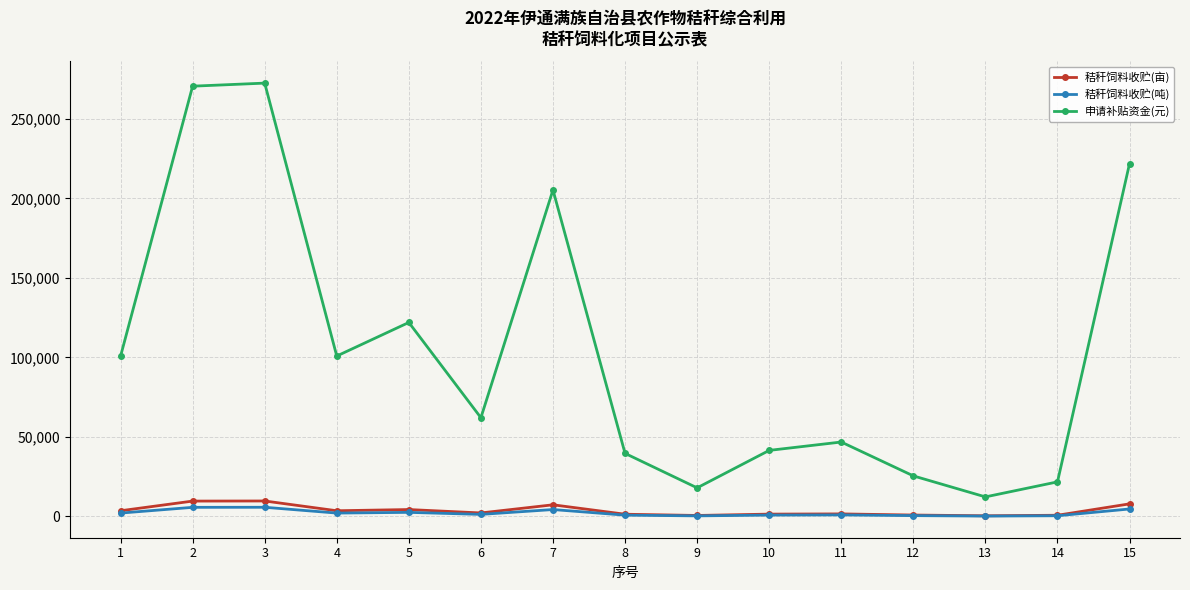

Read the 秸秆饲料收贮(亩) value at 6.

2223.0